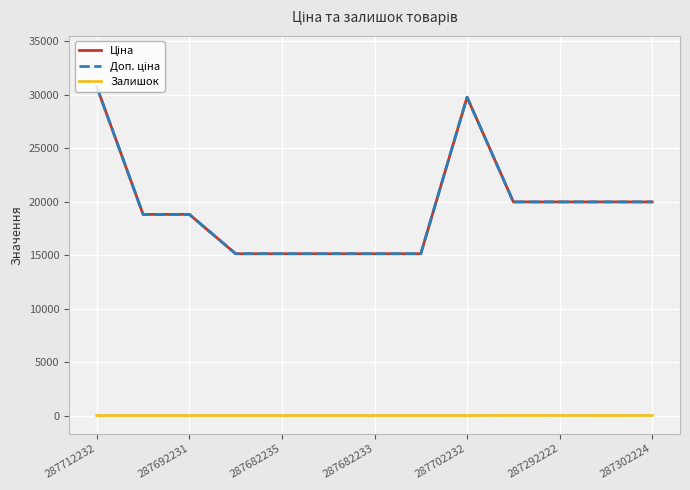

Count the number of data series in this chart.

3